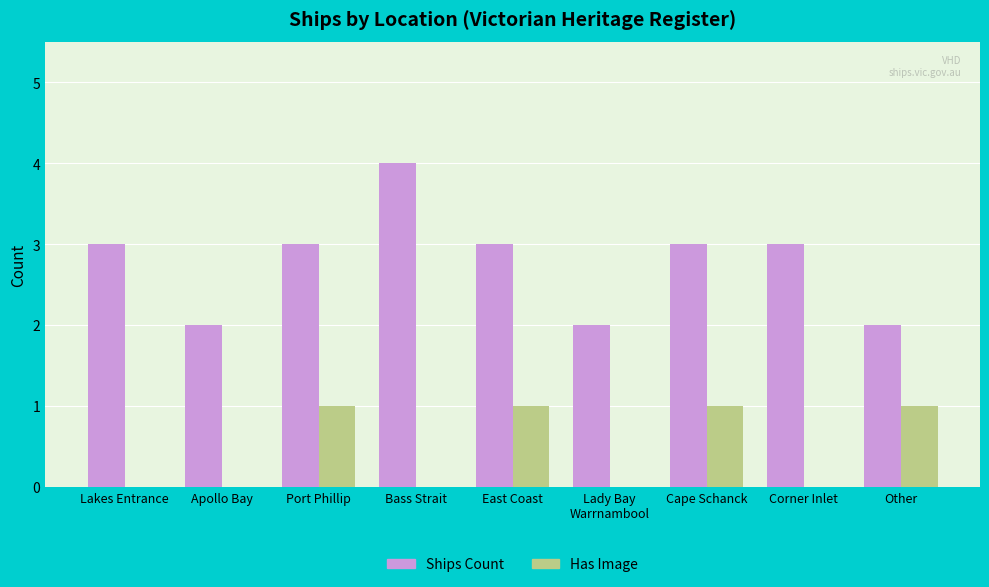

What is the total value across all series at East Coast?

4